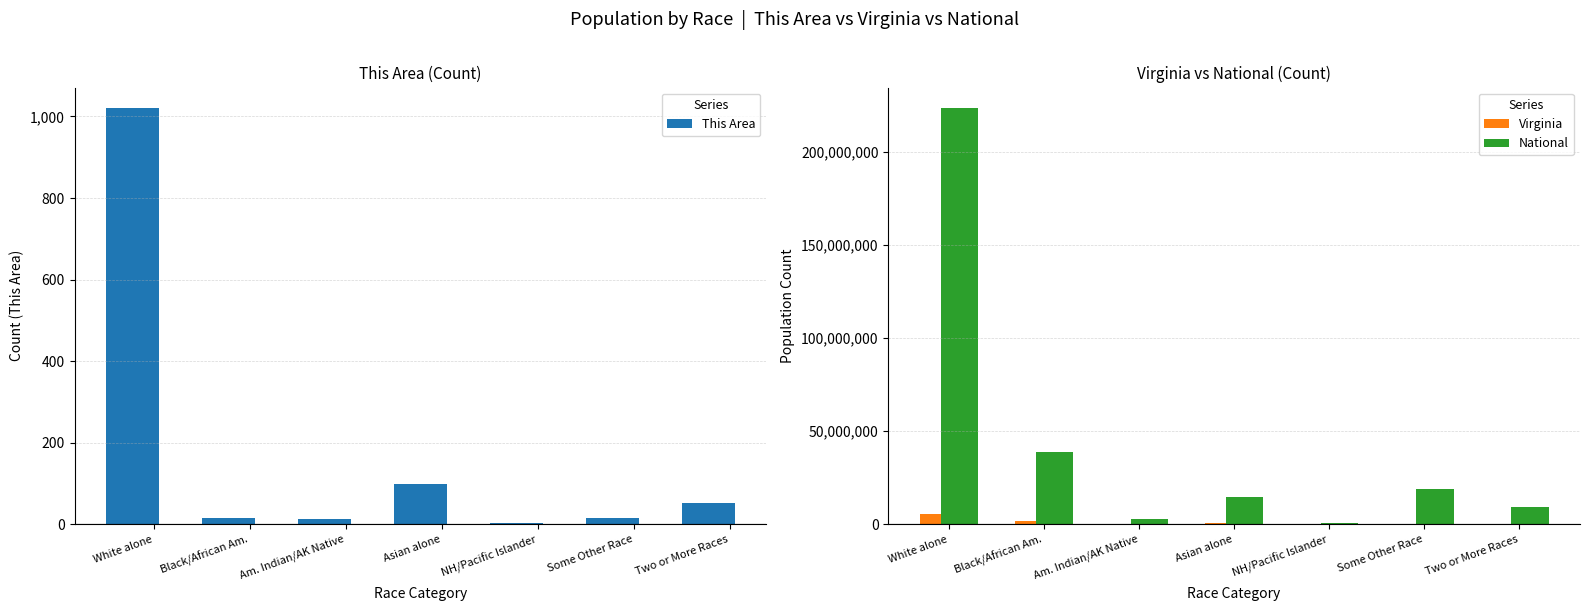

What is the value of the Virginia bar at the 2nd from the left?

1551399